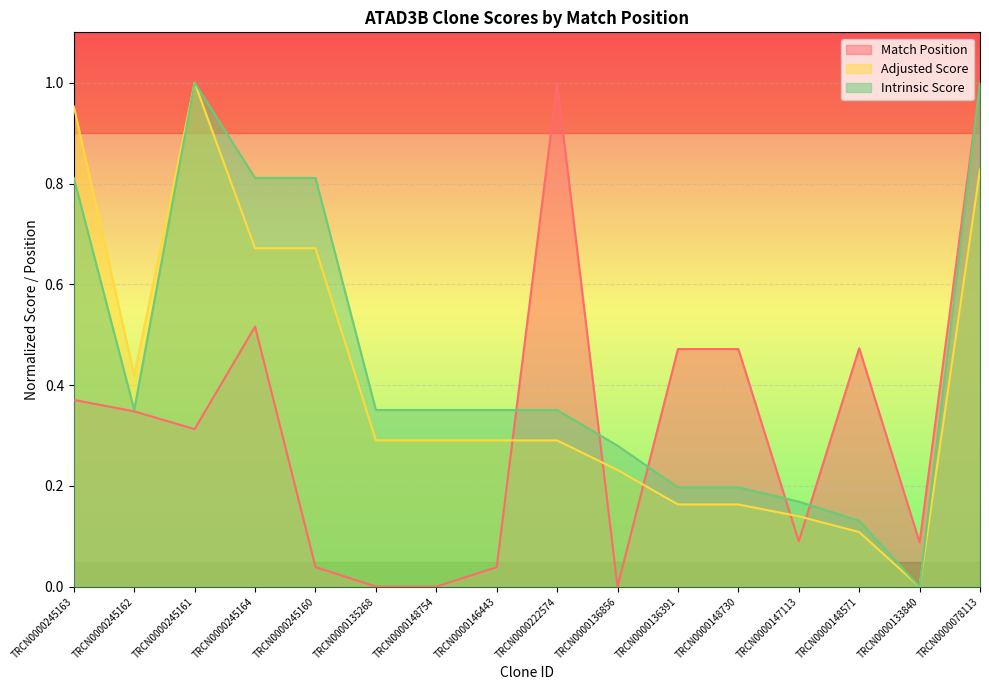

How many lines are shown in the chart?

3